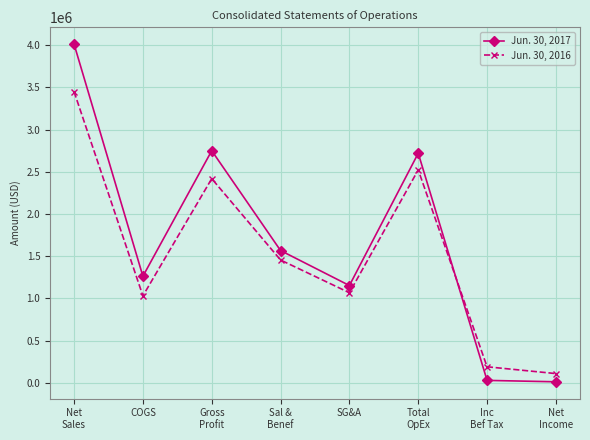

Which series has the largest range (max minus min)?

Jun. 30, 2017